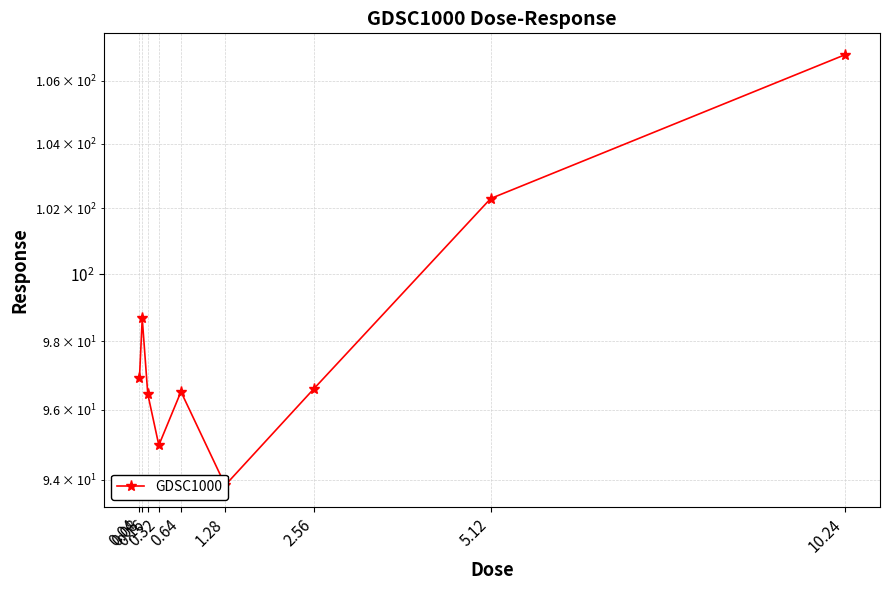

Where is the first local minimum?

0.32